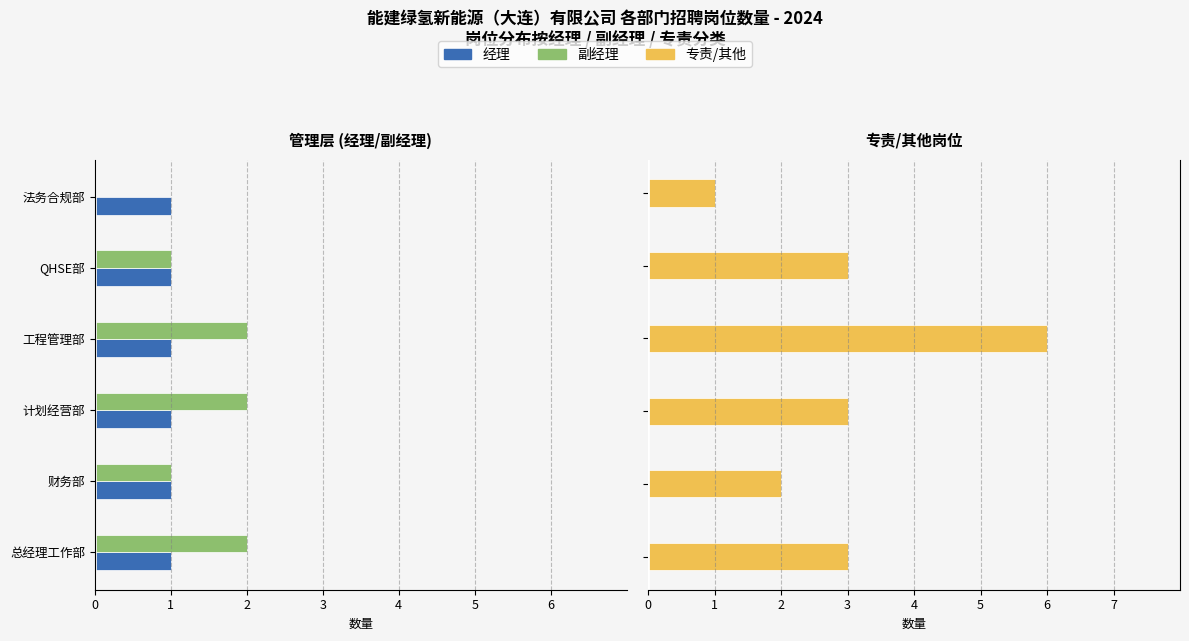

What is the average value of the 专责/其他 series?

3.0